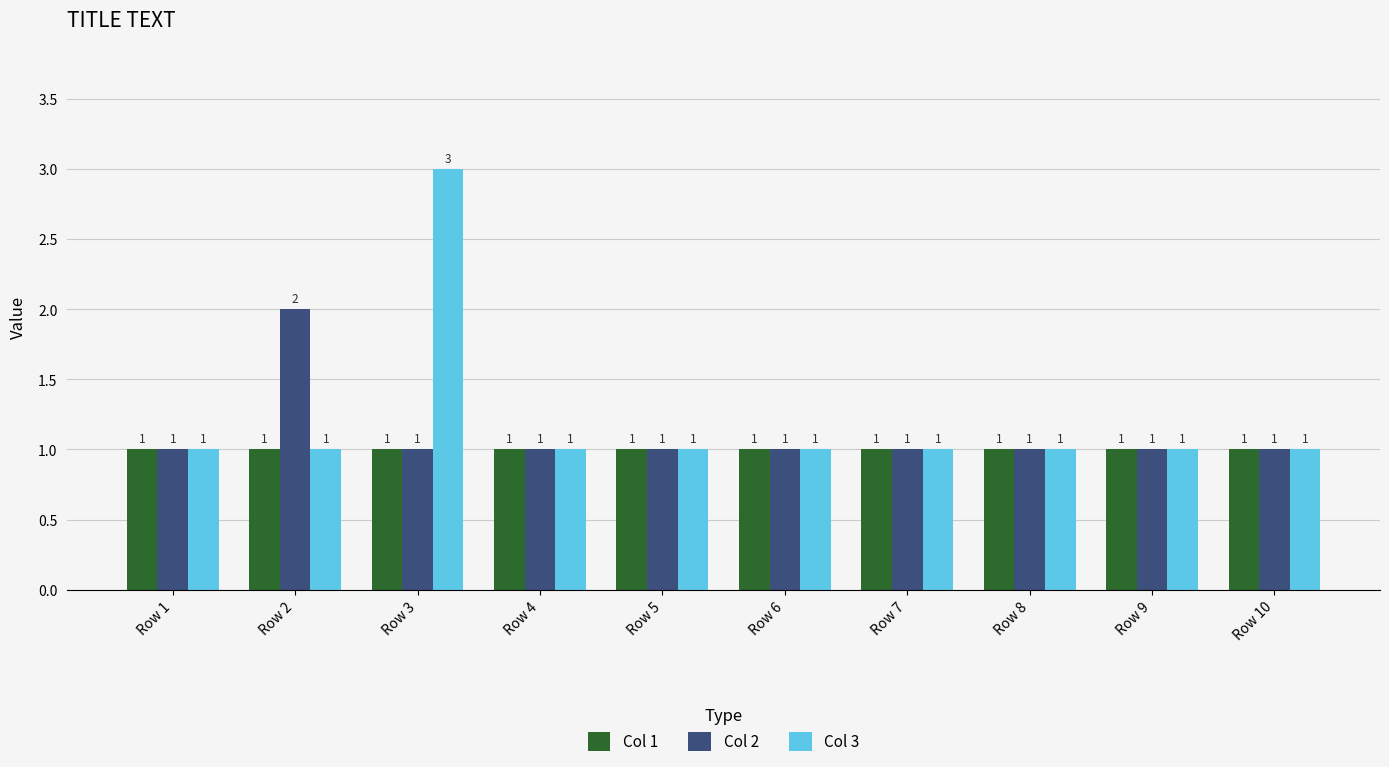

Which series has the widest spread of values?

Col 3